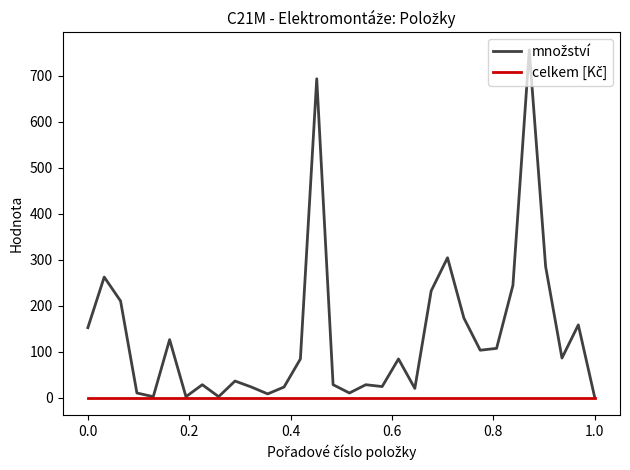

What is the maximum value shown in the chart?

756